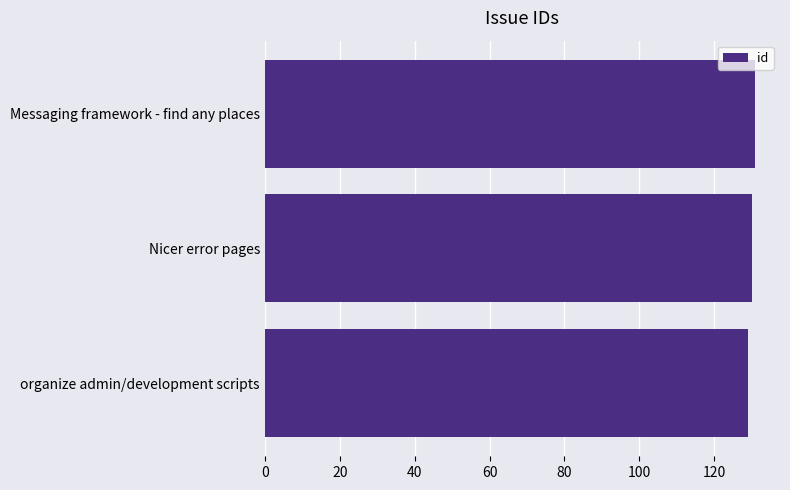

What is the minimum value shown in the chart?

129